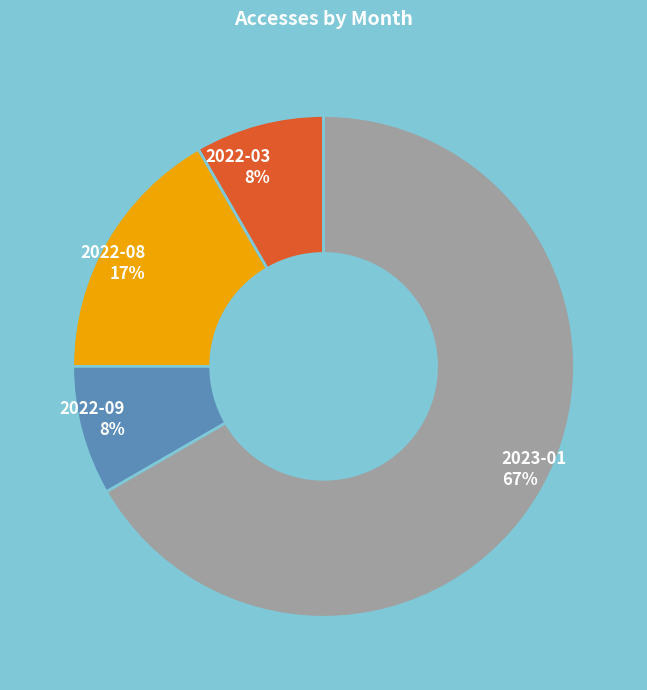

What percentage is the 2022-03 slice, to the nearest percent?

8%